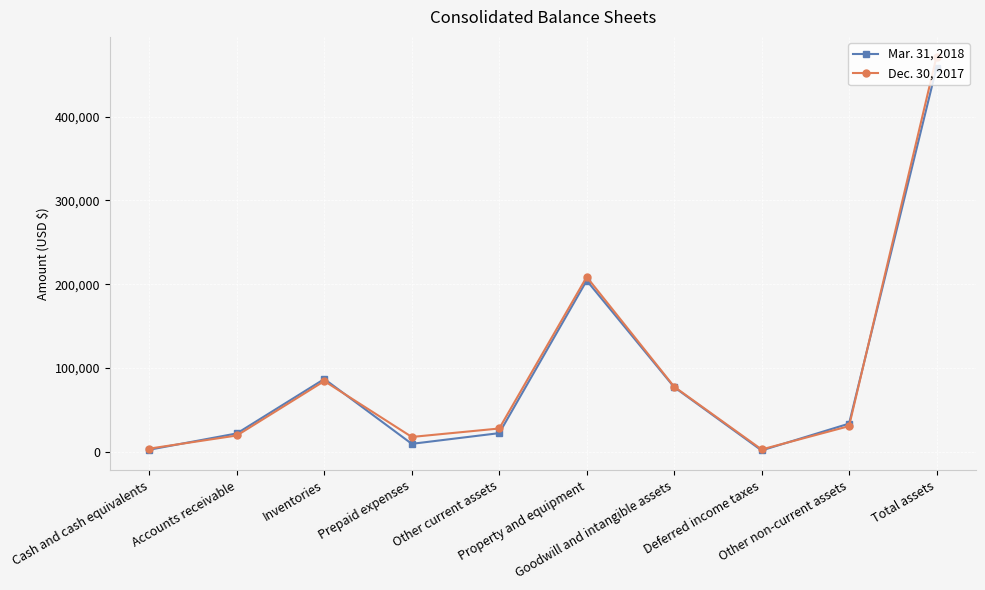

What is the difference between the second highest and second lowest values in the Mar. 31, 2018 series?

201996